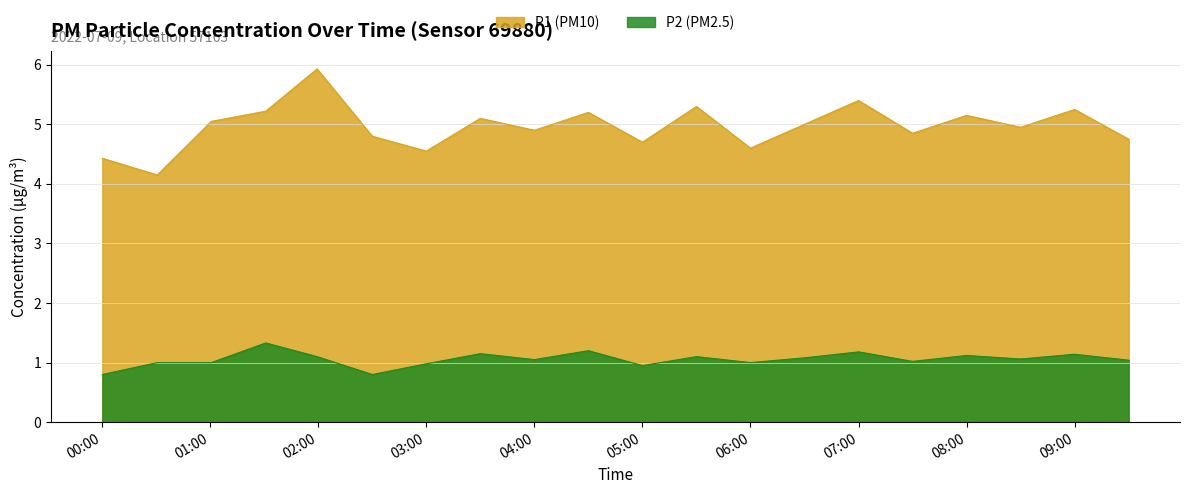

What is the total value across all series at 07:30?

5.9